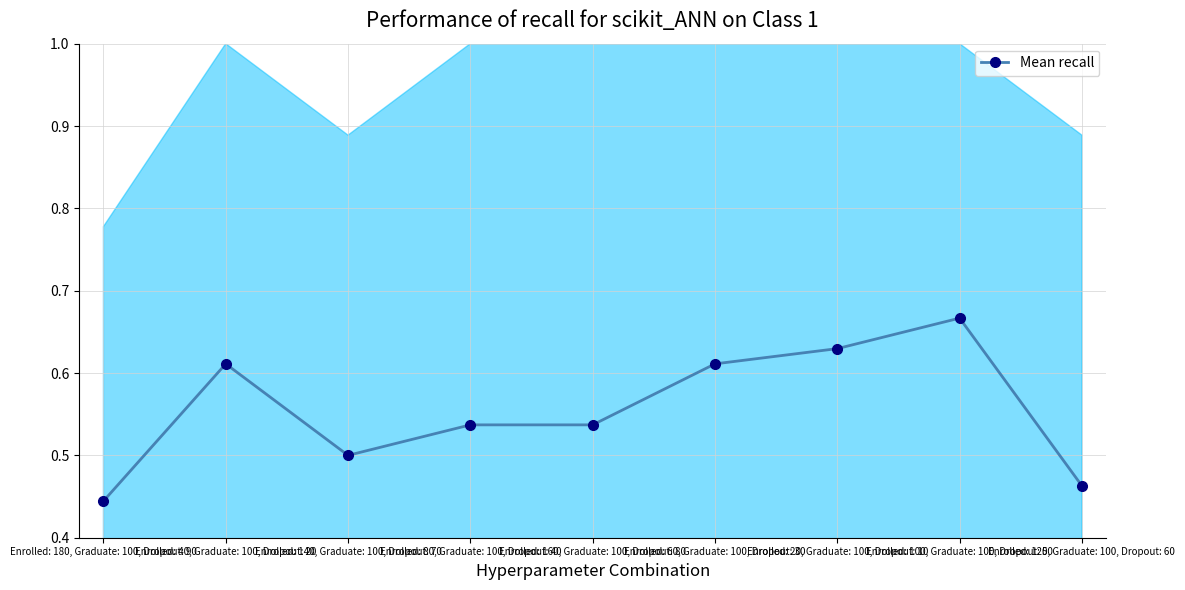

Count the values in the range 0 to 1.

9